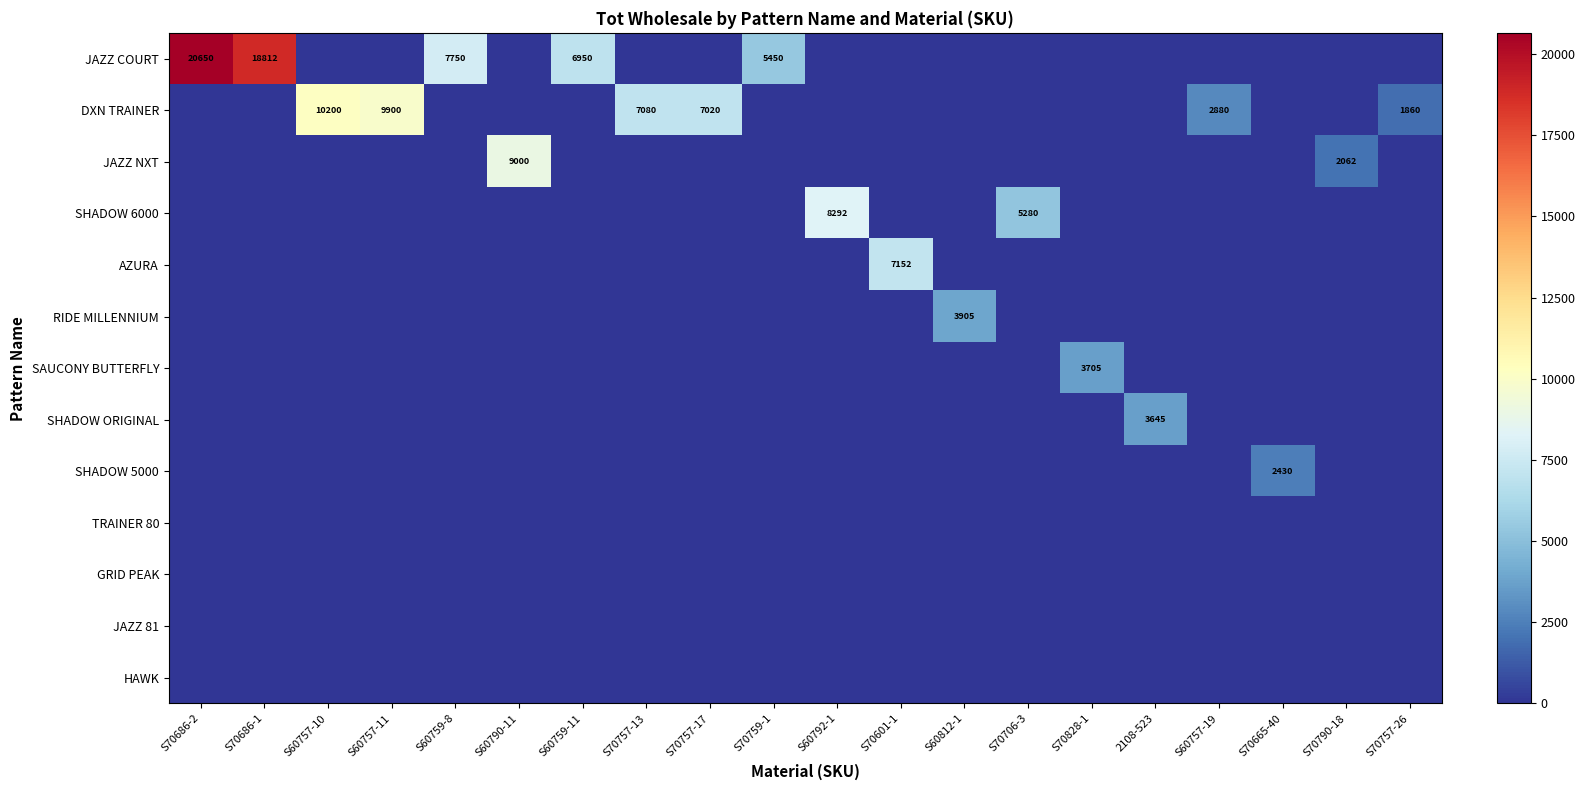

How many positive values does the DXN TRAINER series have?

6